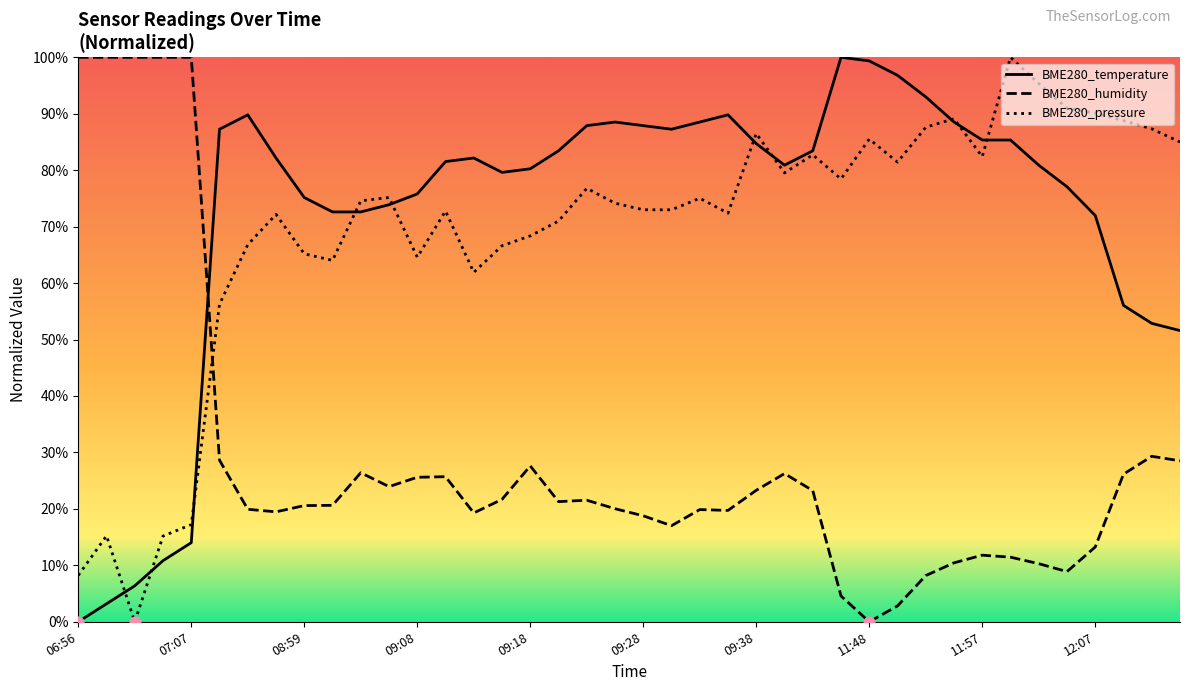

At how many categories does at least one series exceed 0?

40